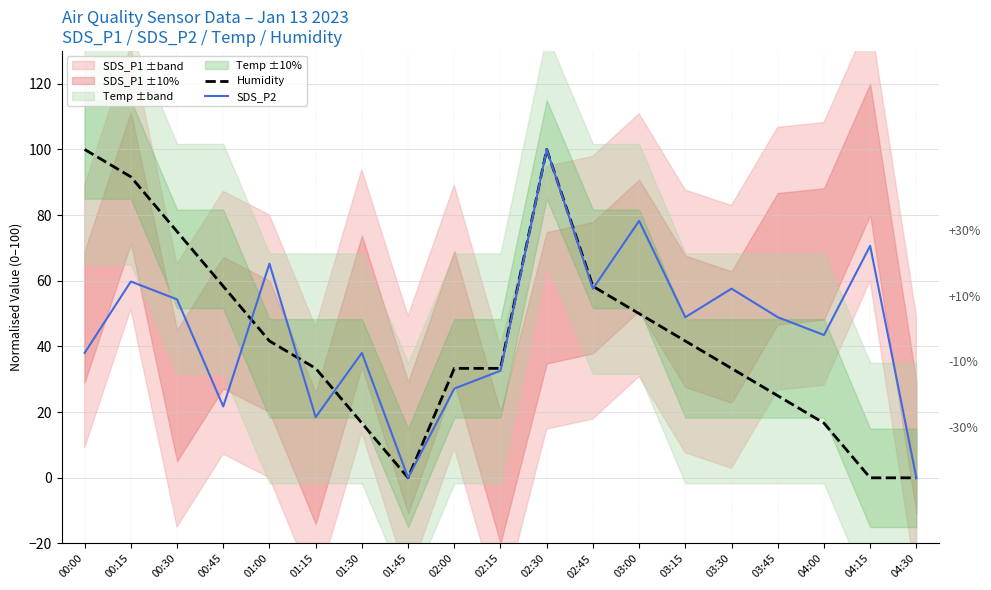

True or false: SDS_P2 has a value of 57.6 at 02:45.

True